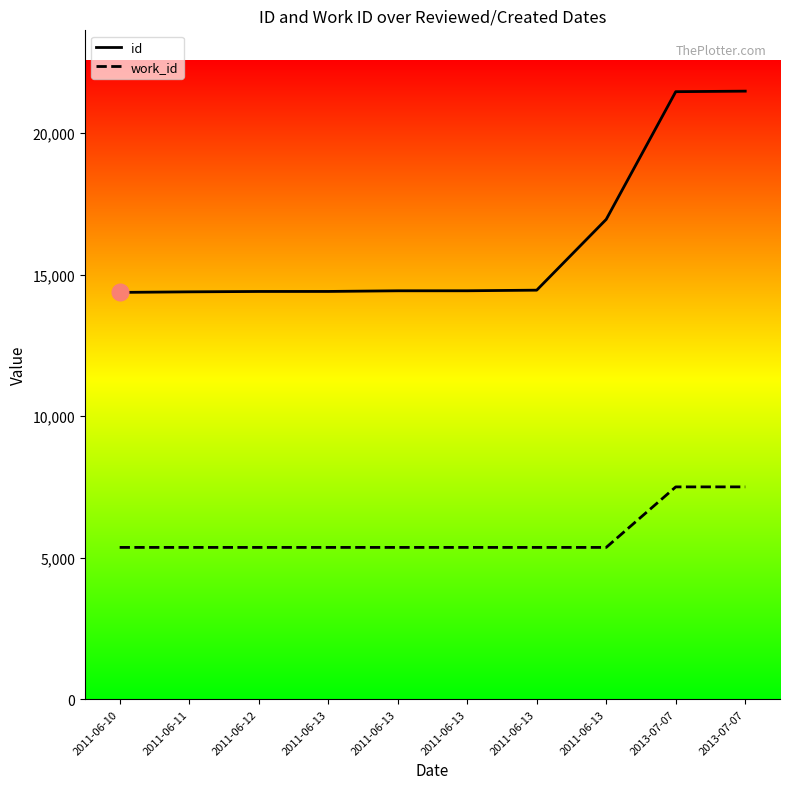

Which series has the largest total across all categories?

id